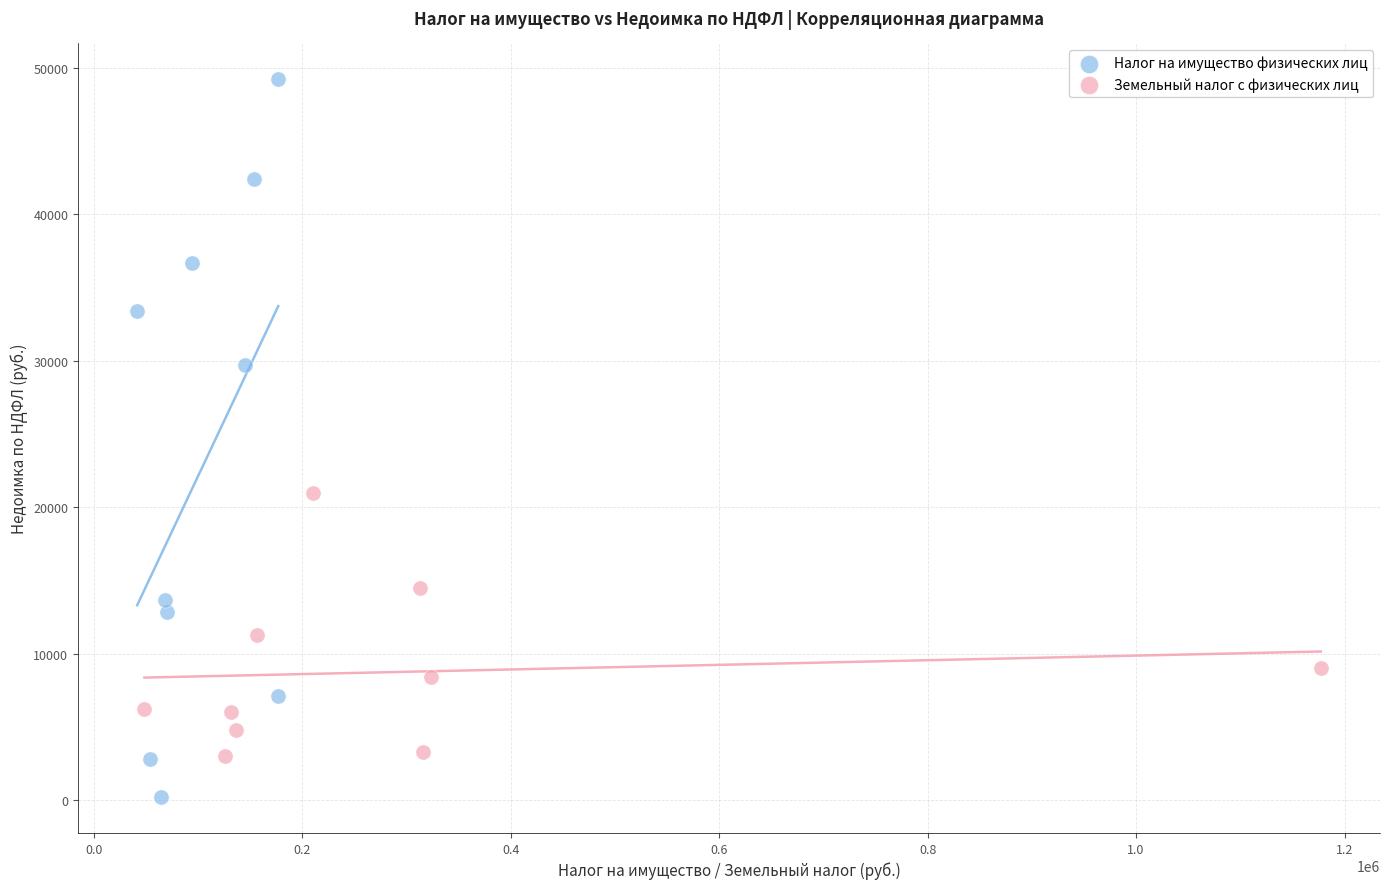

What are all the series names shown in the legend?

Налог на имущество физических лиц, Земельный налог с физических лиц